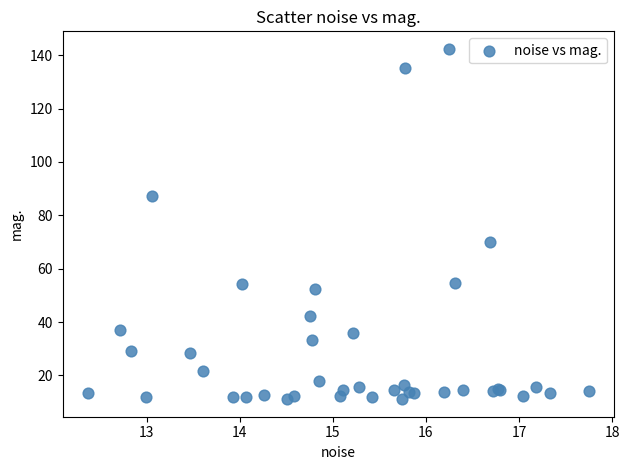

What Y value in the scatter plot is closest to 76?

69.9